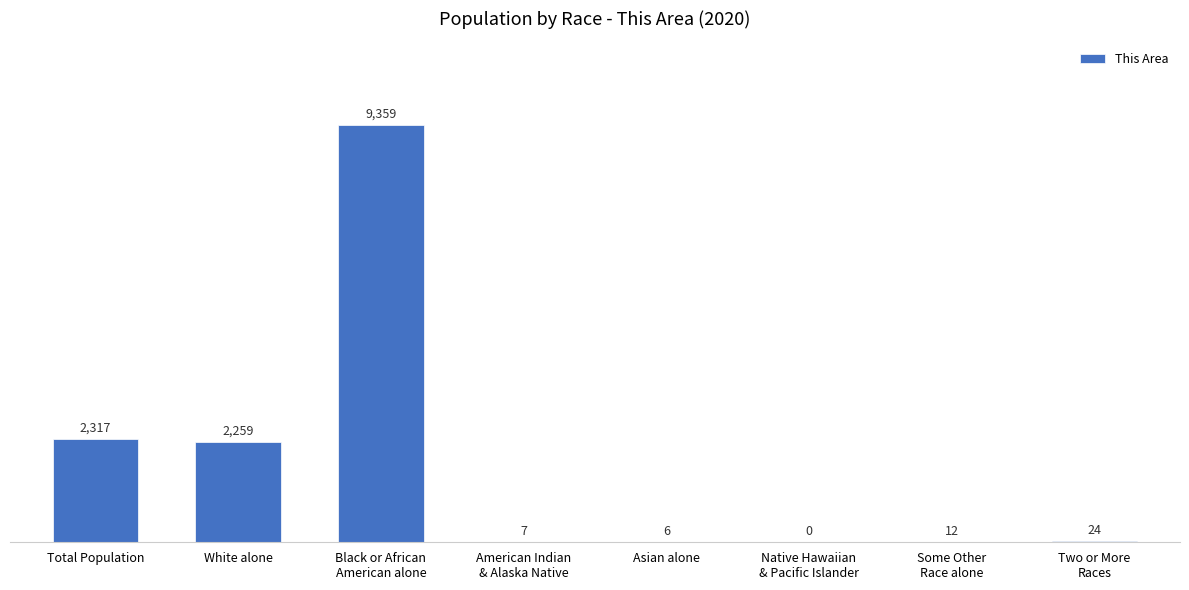

How many data points does each series have?

8